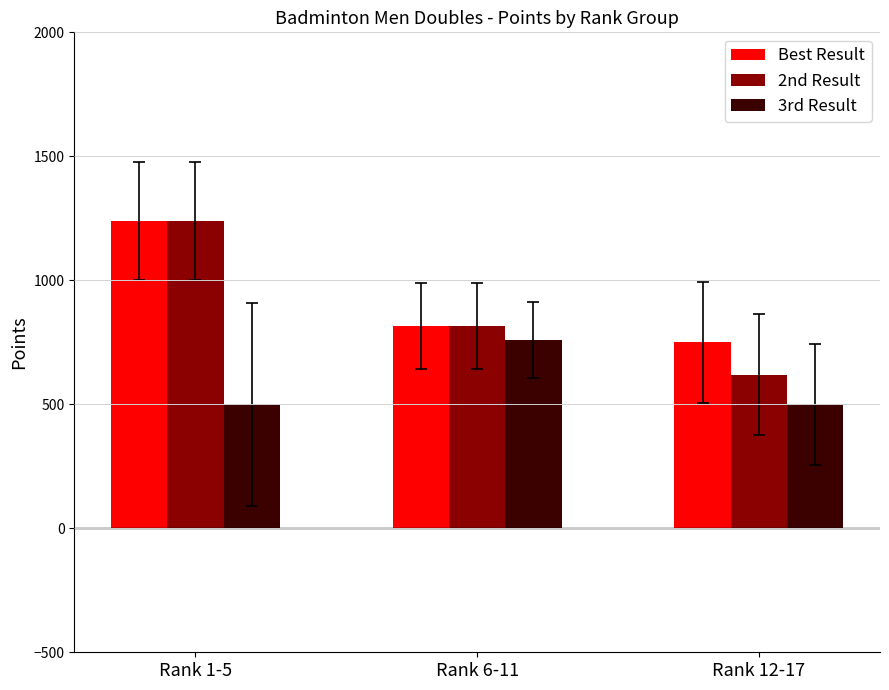

What position from the left is Rank 1-5?

1